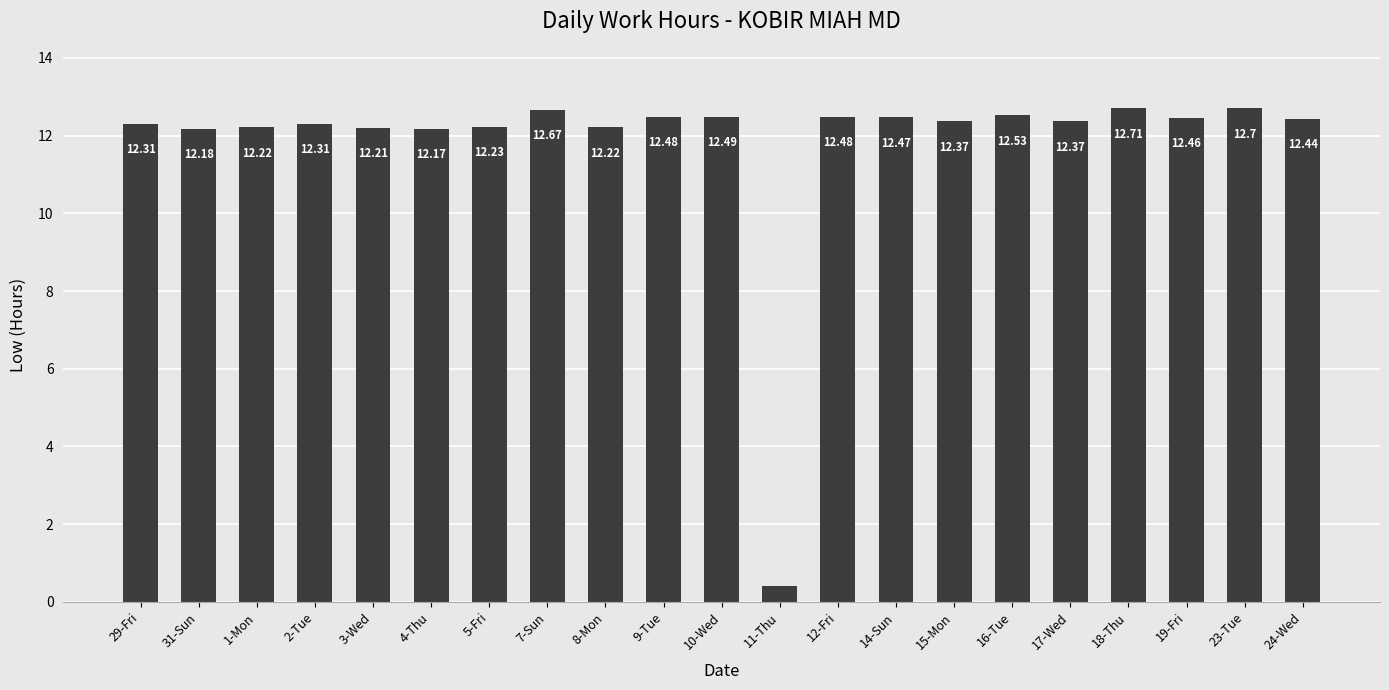

How many bars are there in total?

21